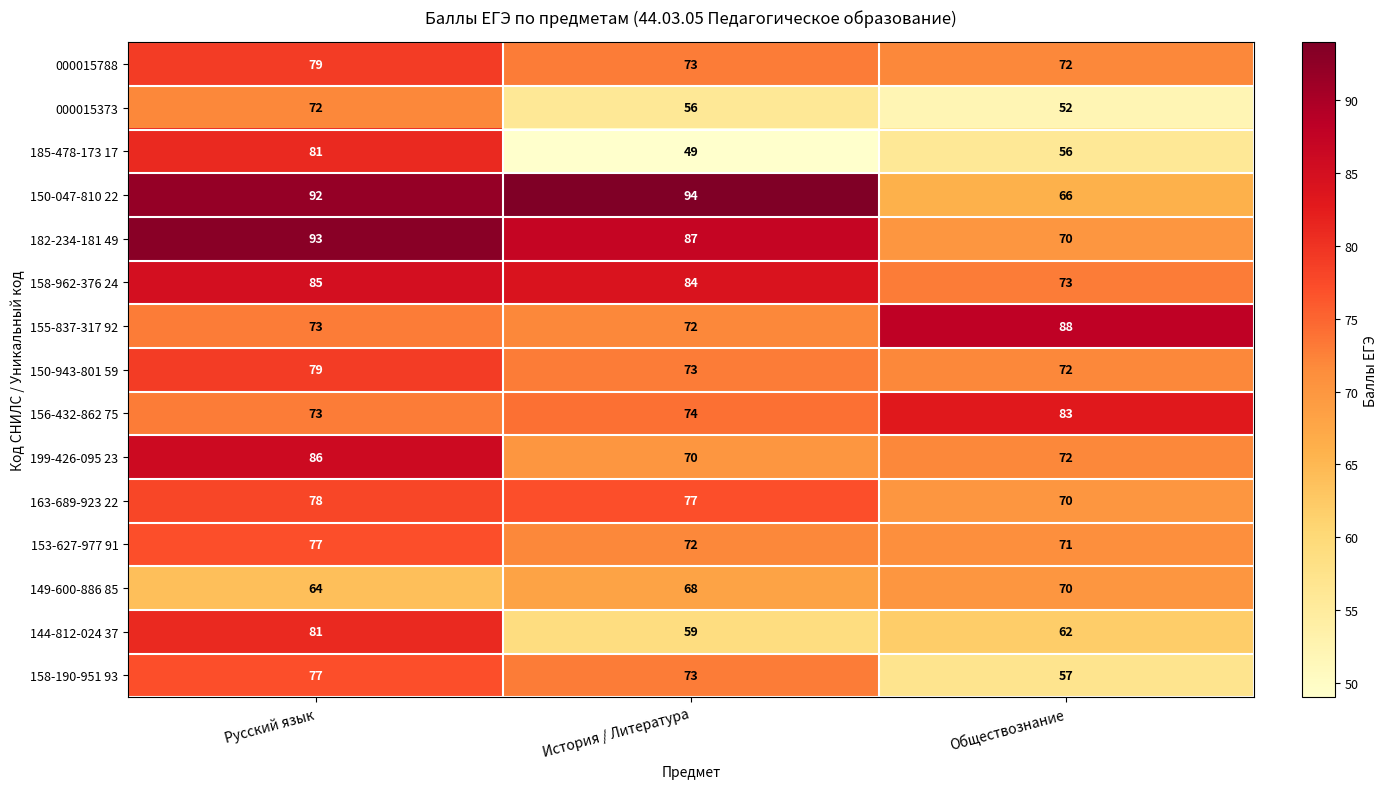

At which category does the chart reach its peak across all series?

История / Литература